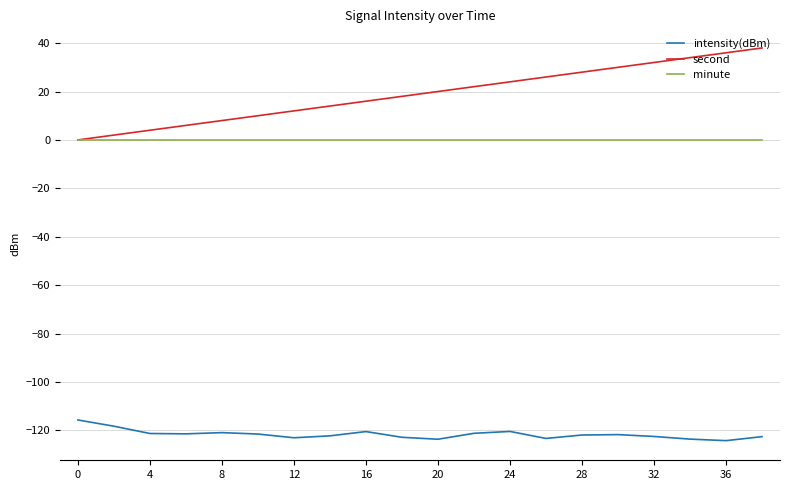

List the series in order of their peak value, highest first.

second, minute, intensity(dBm)